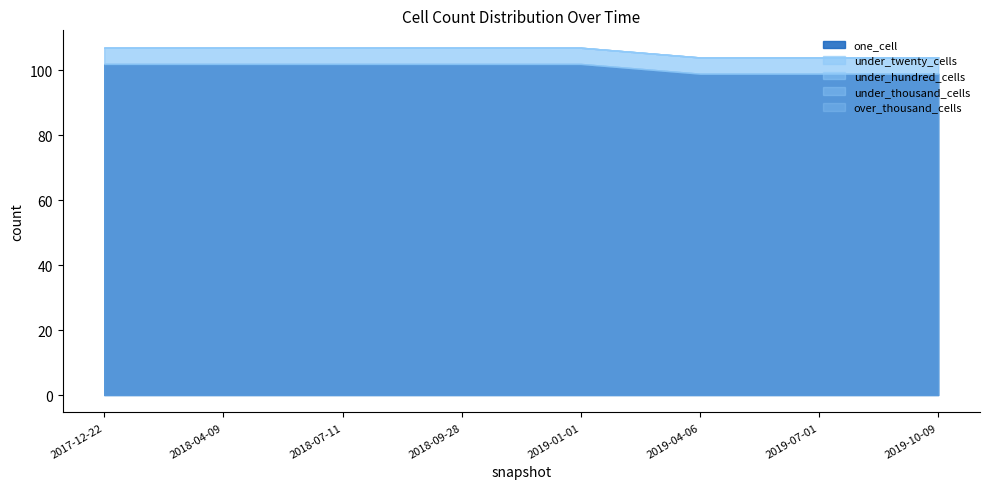

What is the value of the one_cell point at the 8th from the left?

99